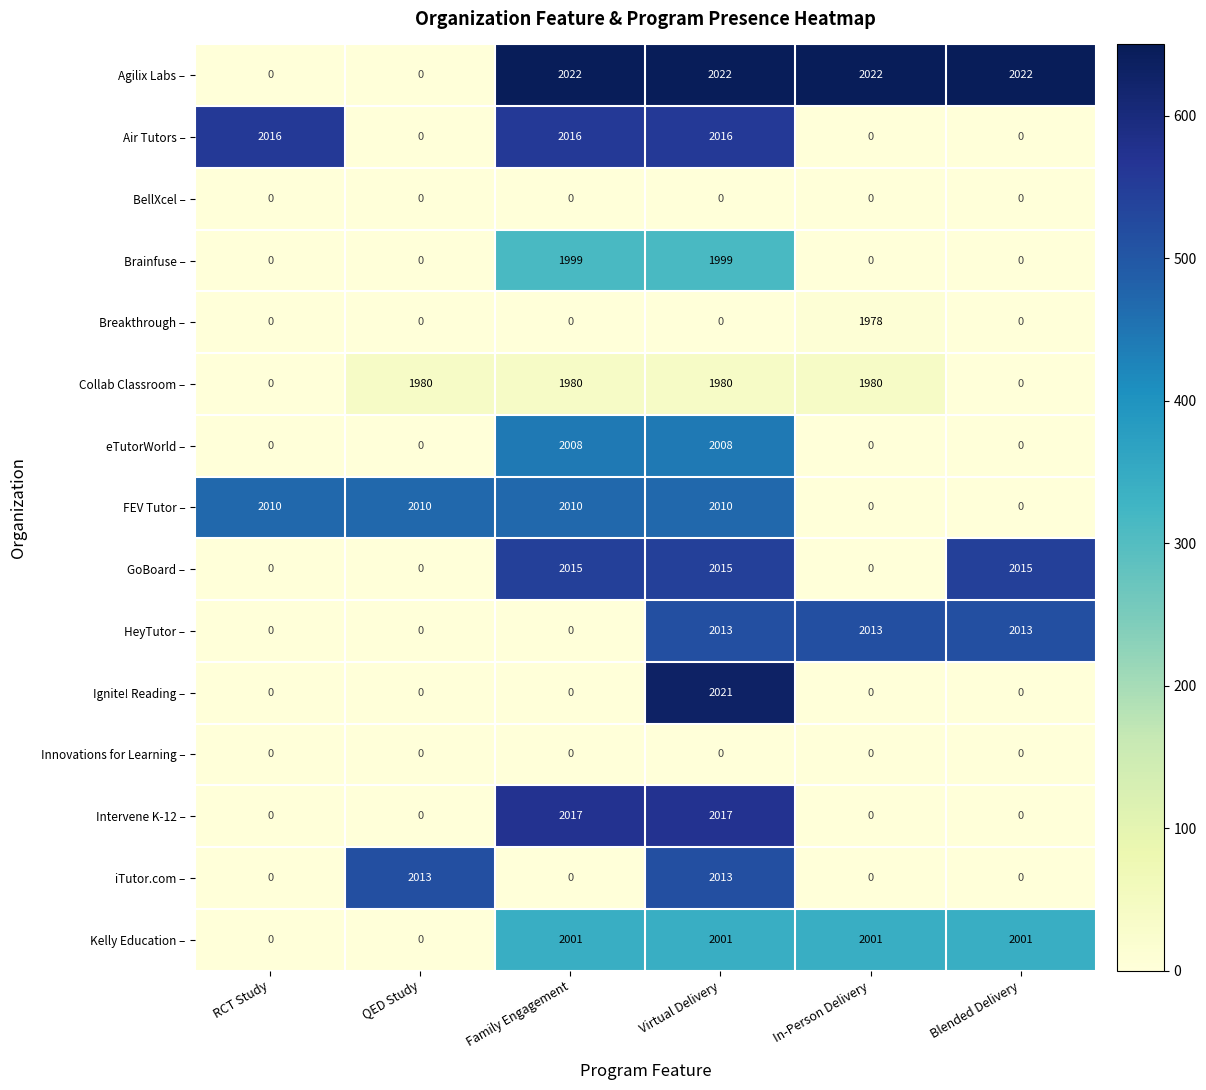

What is the average value of the Ignite! Reading – series?

337